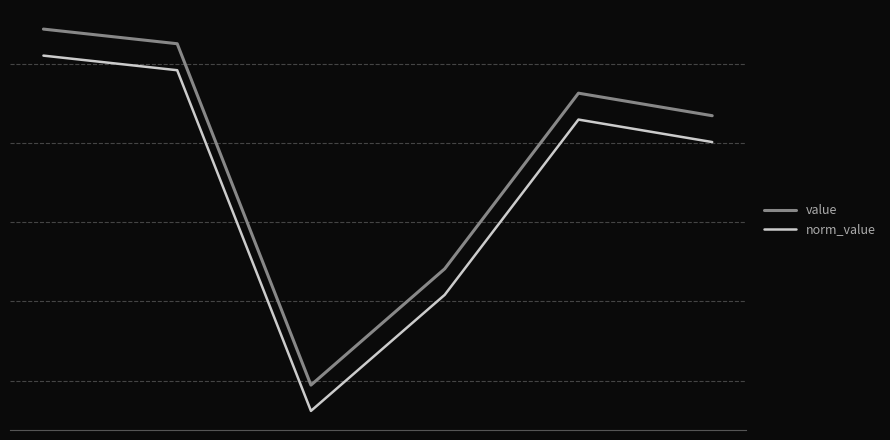

True or false: value and norm_value cross at least once.

False